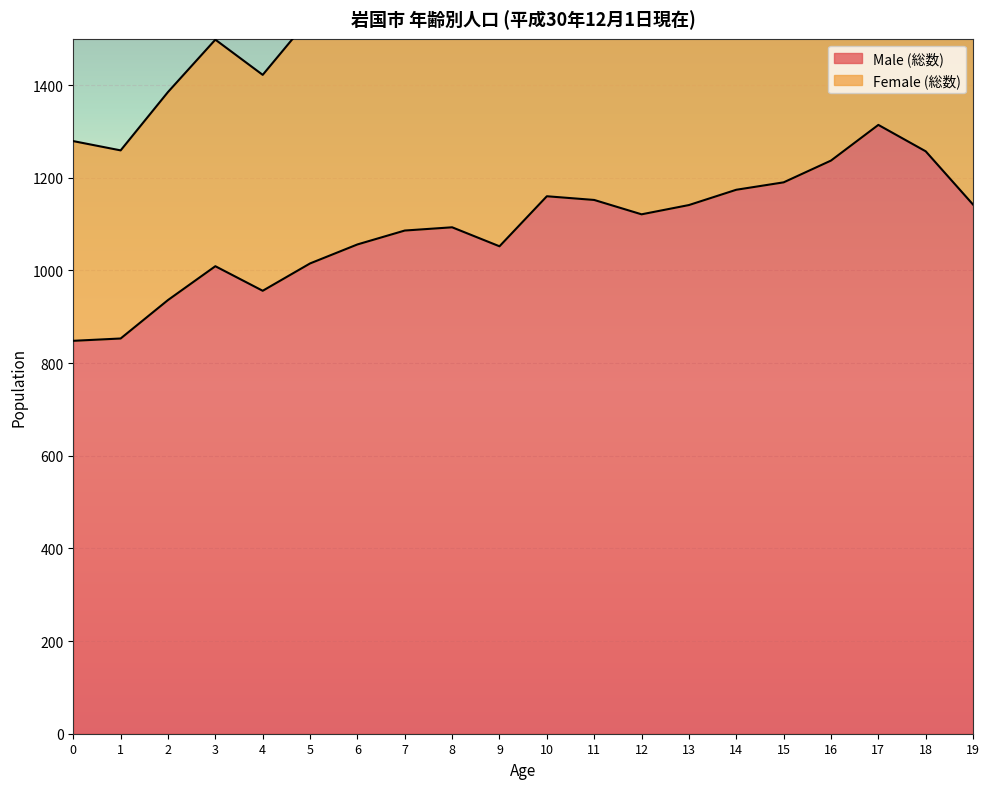

Is the value of Male (総数) at 14 greater than the value of Female (総数) at 3?

No